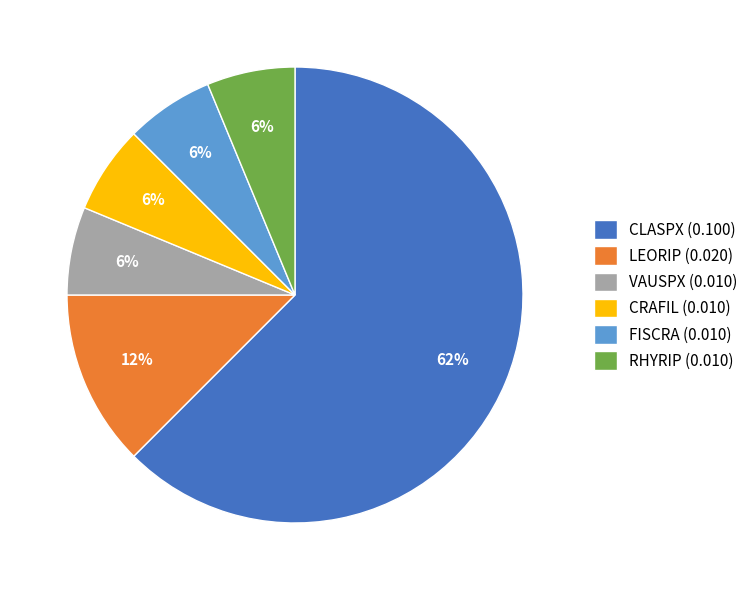

To the nearest percent, what portion does RHYRIP represent?

6%